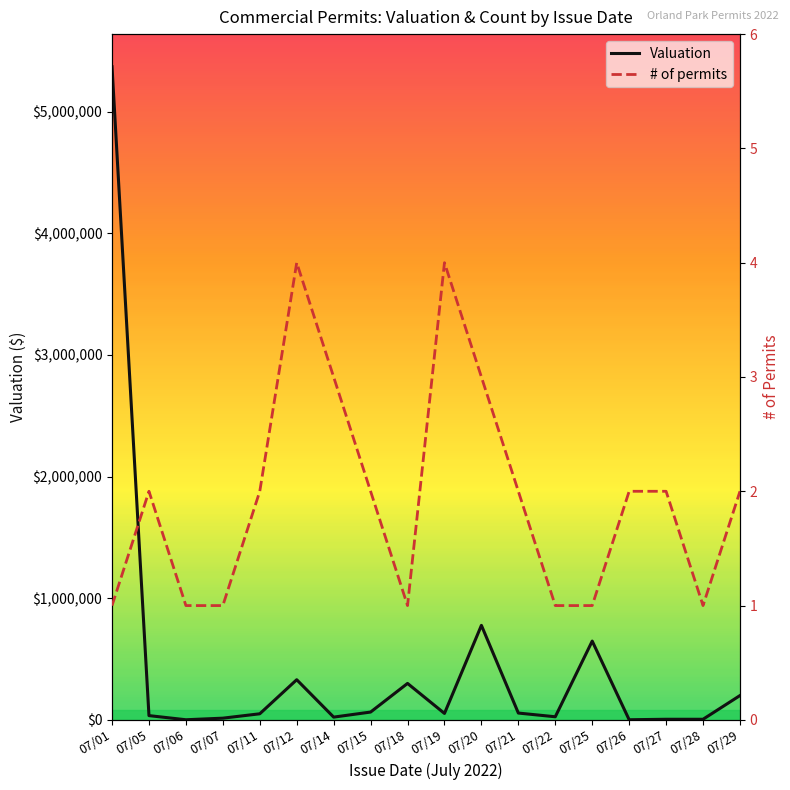

What is the difference between the second highest and minimum values in the Valuation series?

776258